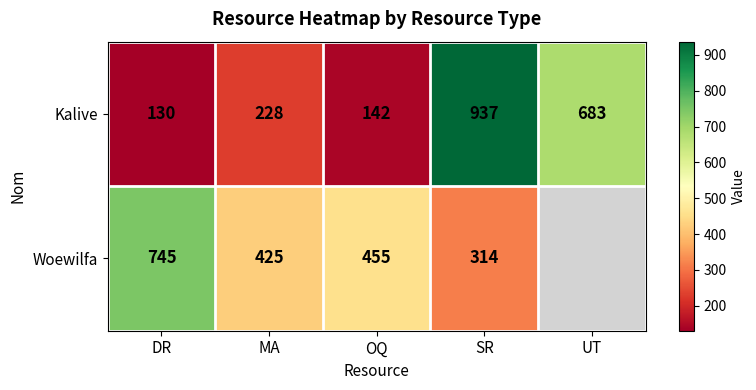

The value of Kalive at SR is 649.0. True or false?

False